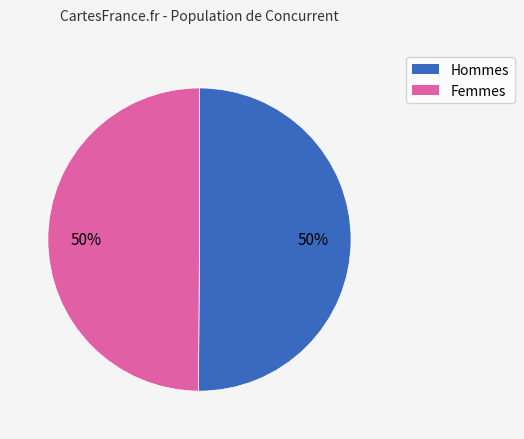

To the nearest percent, what is the average slice percentage?

50%